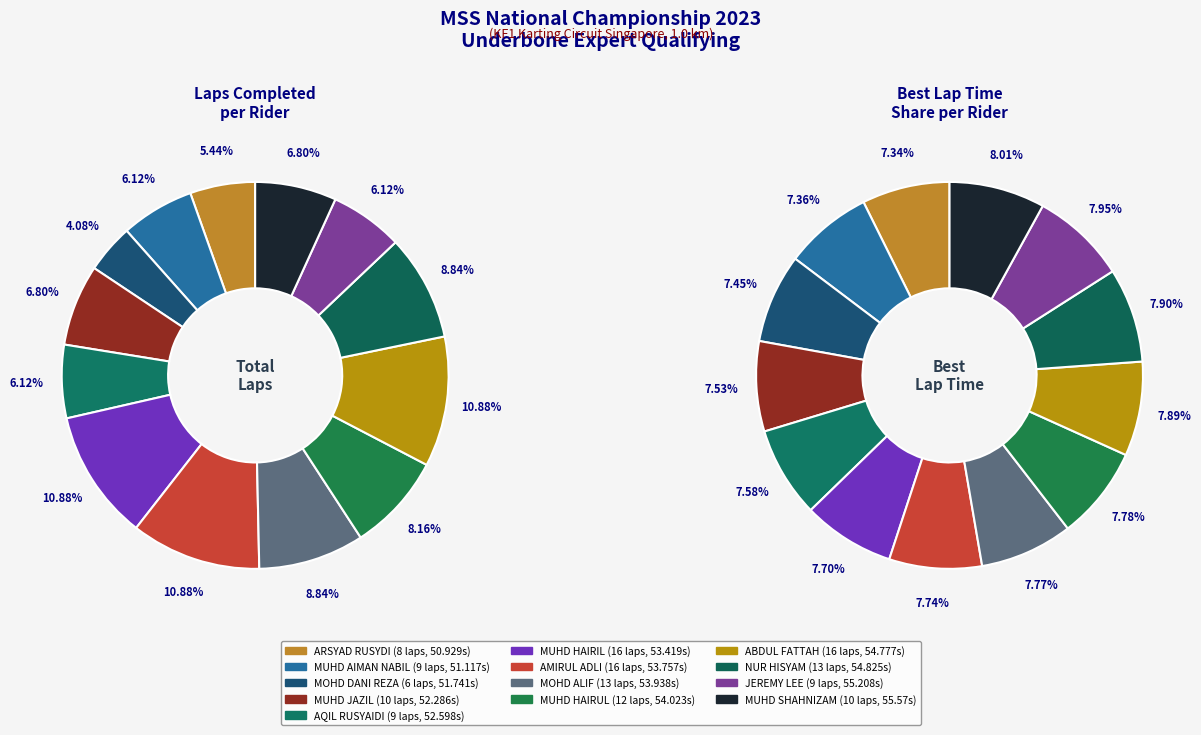

What percentage is the JEREMY LEE slice, to the nearest percent?

6%